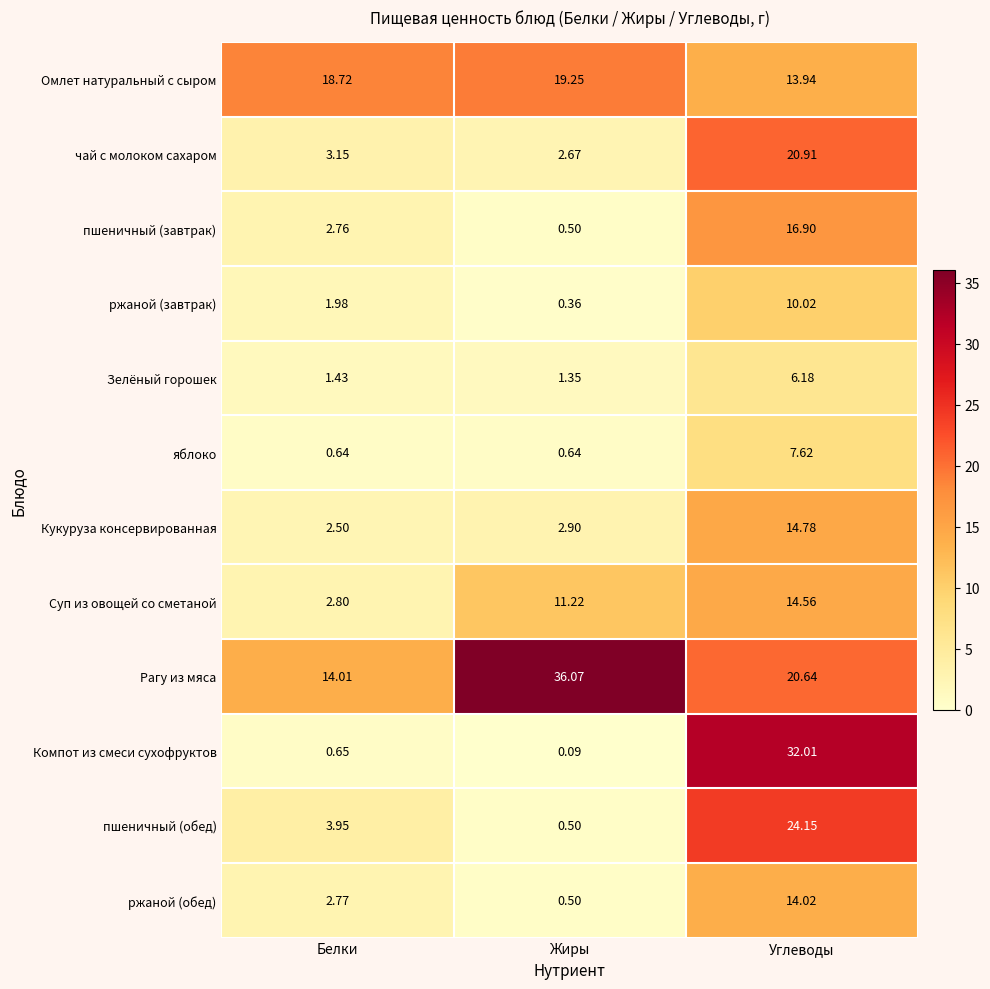

At Белки, list the series in order from smallest to largest.

яблоко, Компот из смеси сухофруктов, Зелёный горошек, ржаной (завтрак), Кукуруза консервированная, пшеничный (завтрак), ржаной (обед), Суп из овощей со сметаной, чай с молоком сахаром, пшеничный (обед), Рагу из мяса, Омлет натуральный с сыром